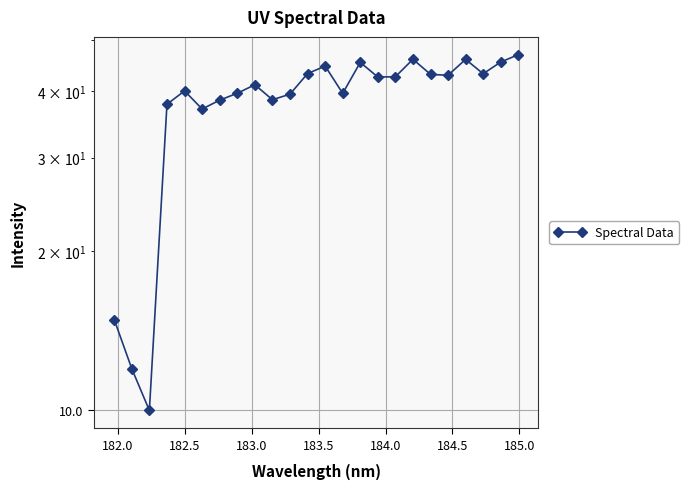

What is the difference between the second highest and second lowest values?

34.0